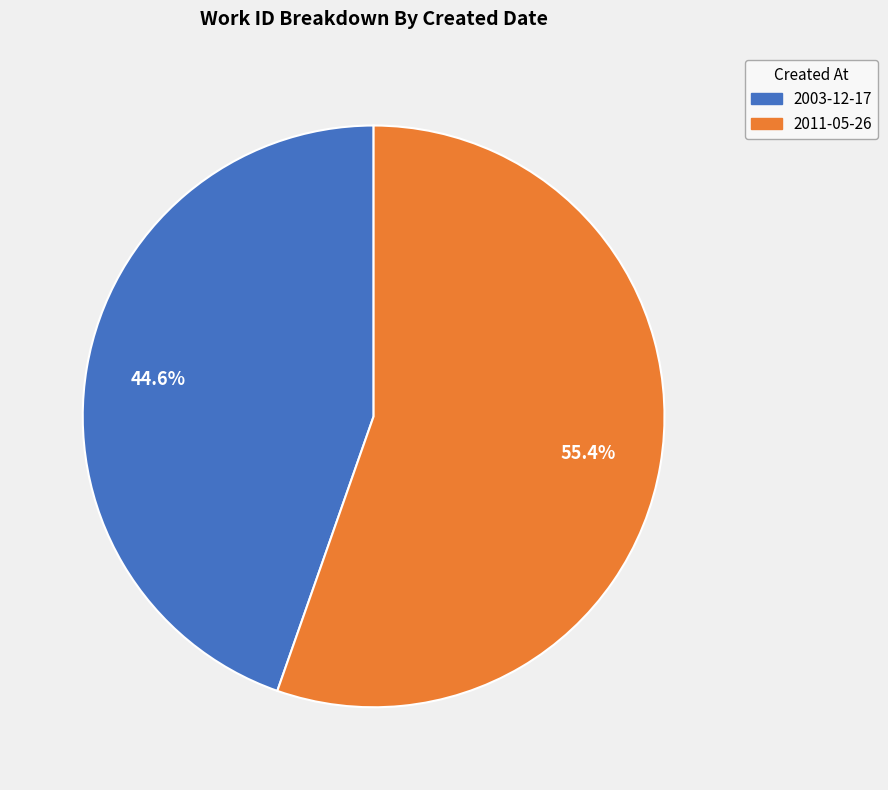

Is it true that 2011-05-26 is 55% of the pie?

True